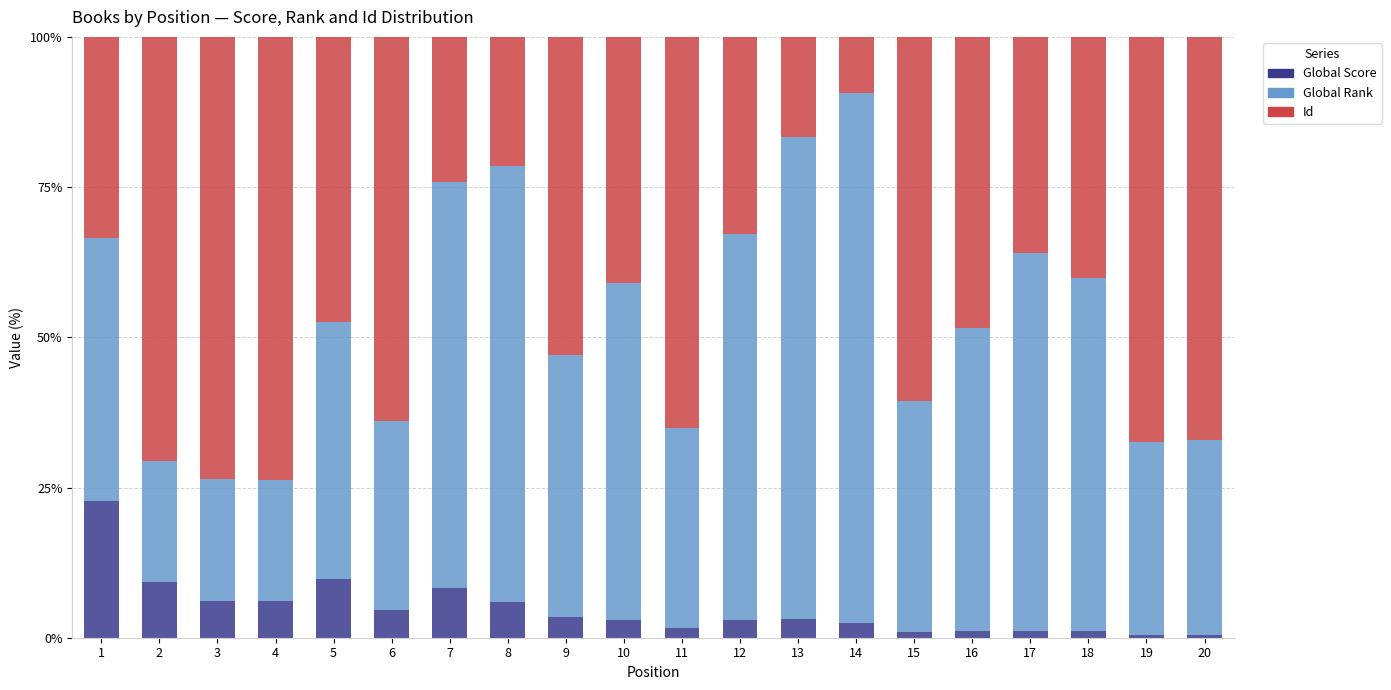

How many categories are shown in the chart?

20